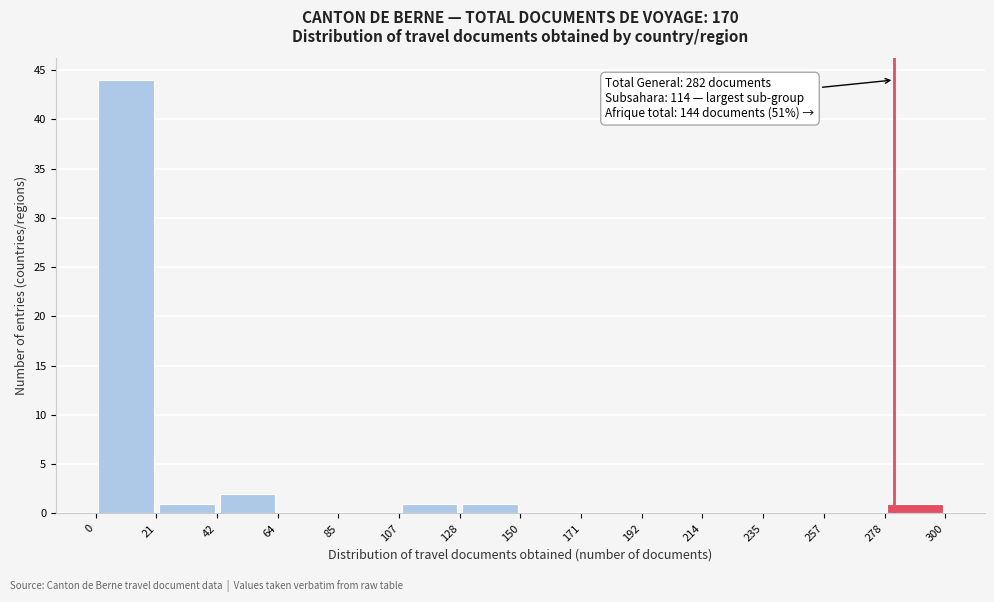

Over which range of the x-axis is the bar tallest?

0 to 21